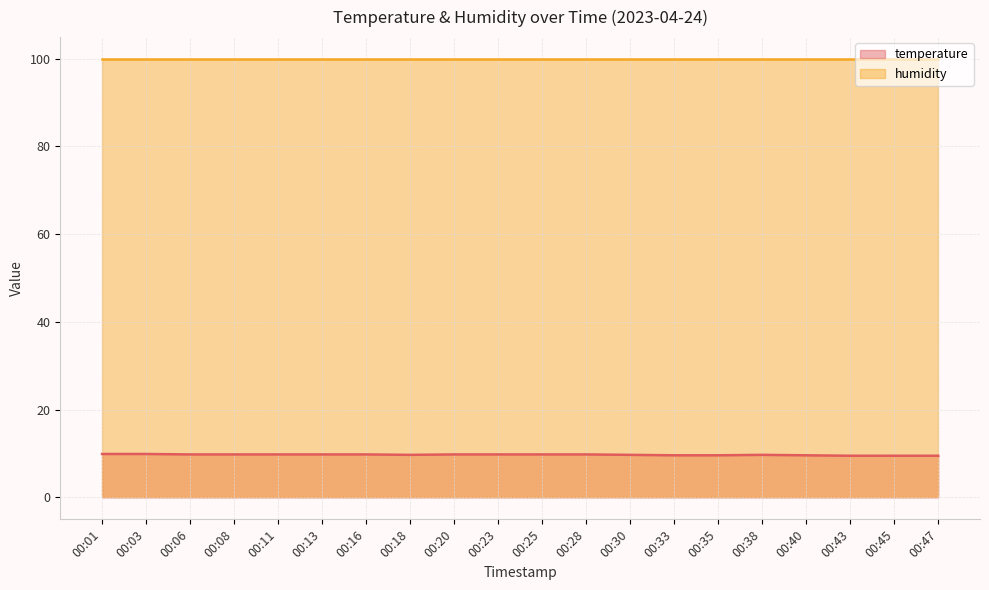

What is the smallest value displayed?

9.5